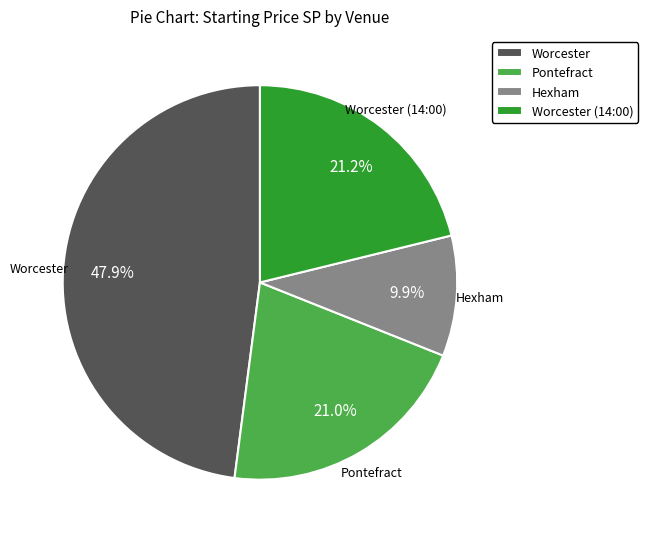

What is the total percentage of Worcester and Worcester (14:00)?

69.1%